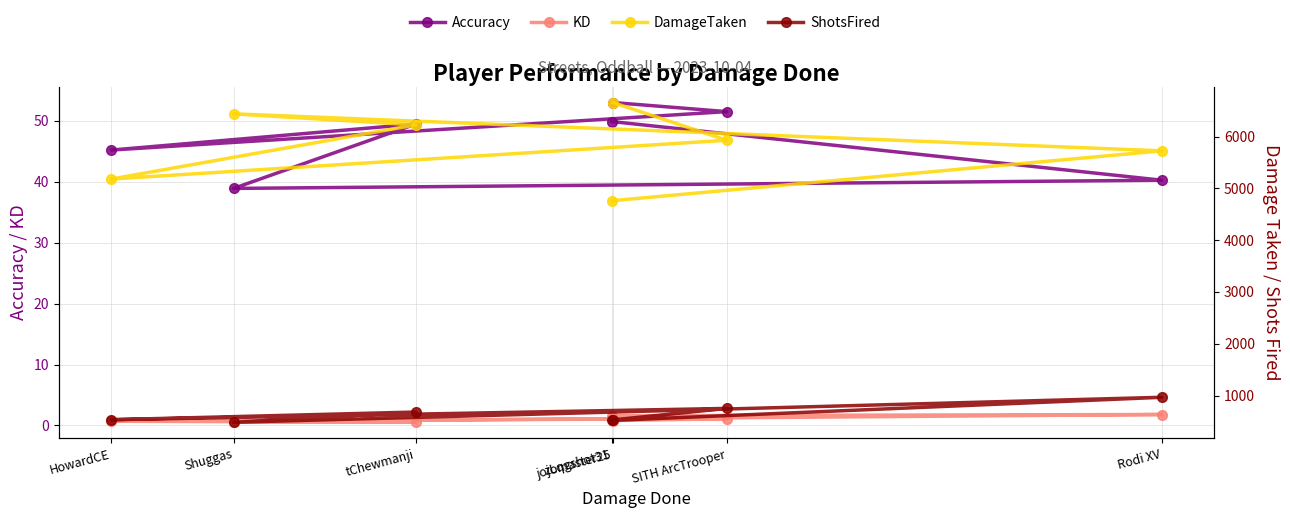

Is this an area chart (filled region under the line)?

No